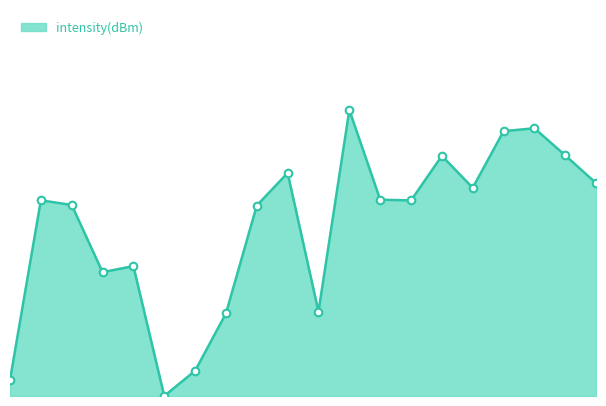

Is this an area chart (filled region under the line)?

Yes